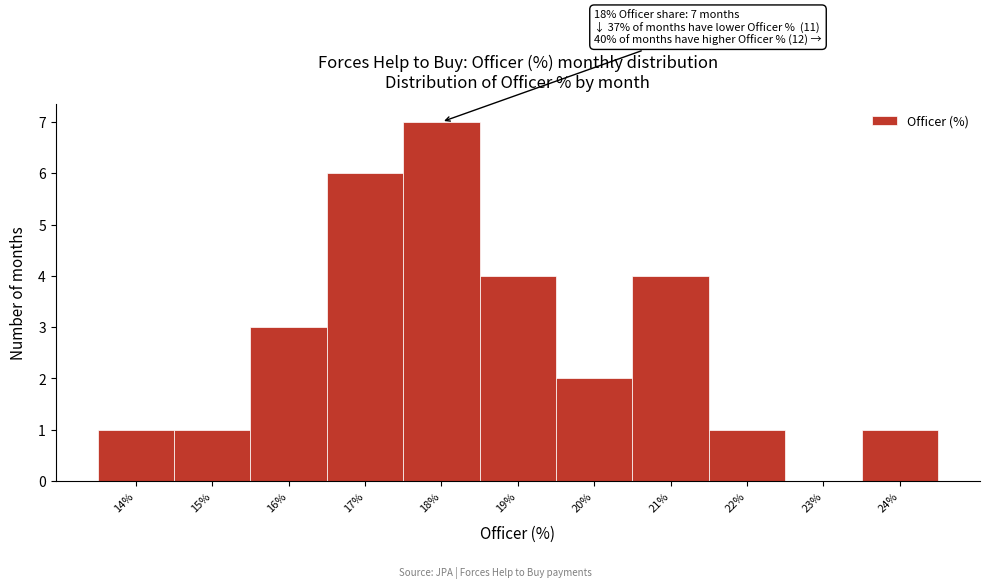

Over which range of the x-axis is the bar tallest?

17.5 to 18.5